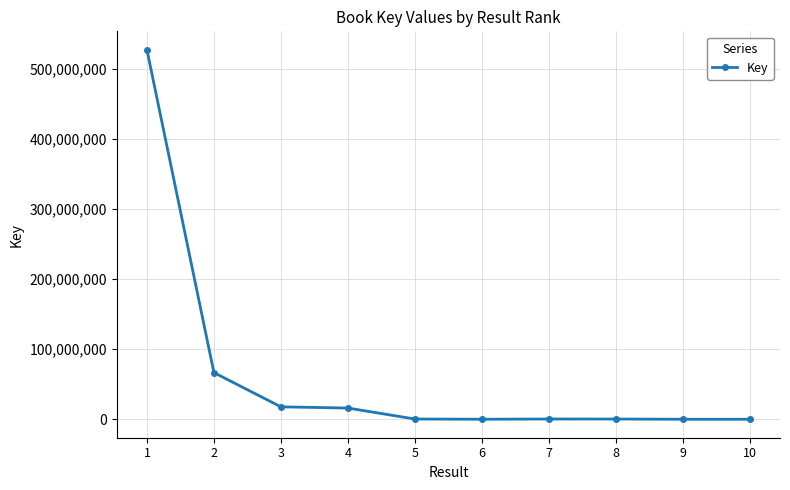

What is the sum of the values at 7 and 1?

527631983